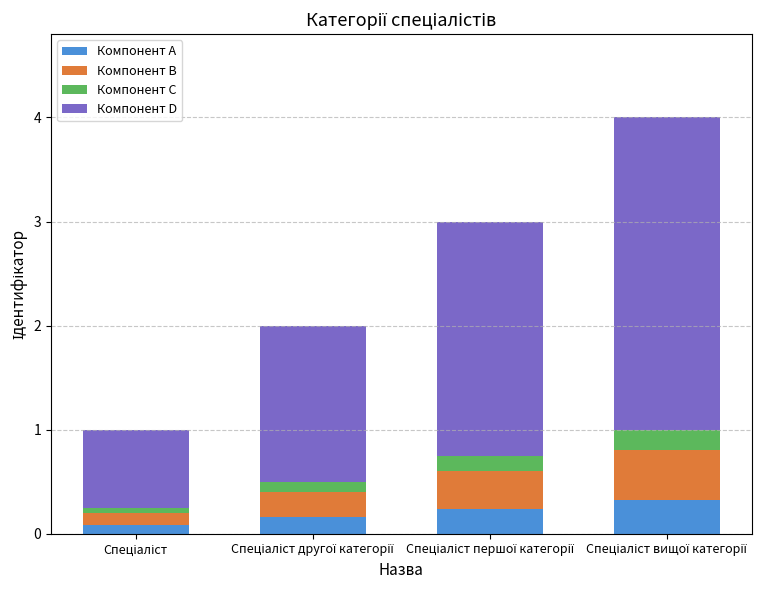

How many bars are there in total?

4